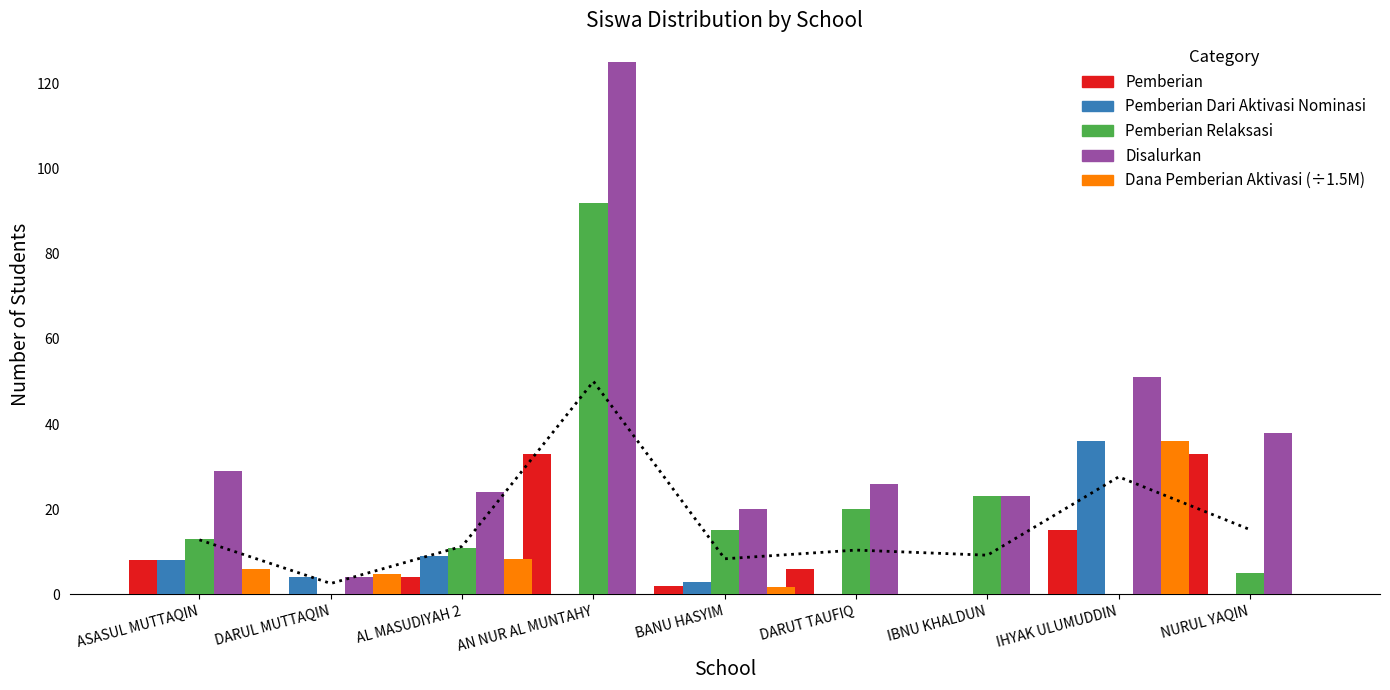

The value of Pemberian at AN NUR AL MUNTAHY is 33.0. True or false?

True